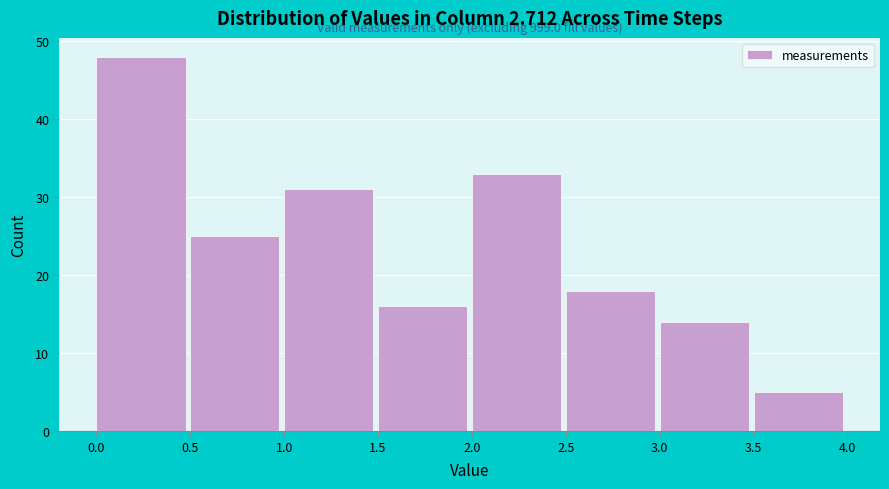

Which range on the x-axis has the tallest bar?

0.0 to 0.5